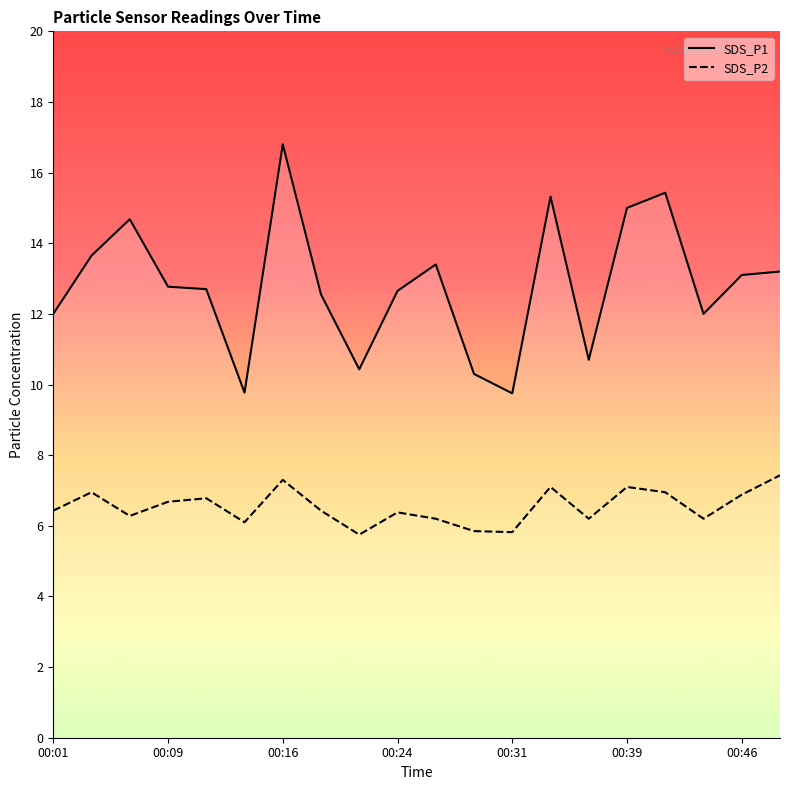

Which category has the lowest value in the SDS_P1 series?

00:31